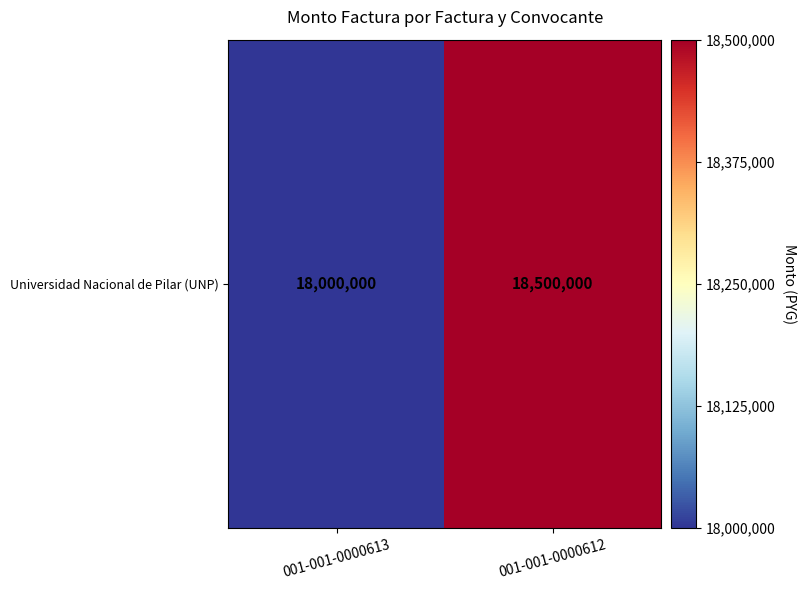

Rank the categories by value from lowest to highest.

001-001-0000613, 001-001-0000612